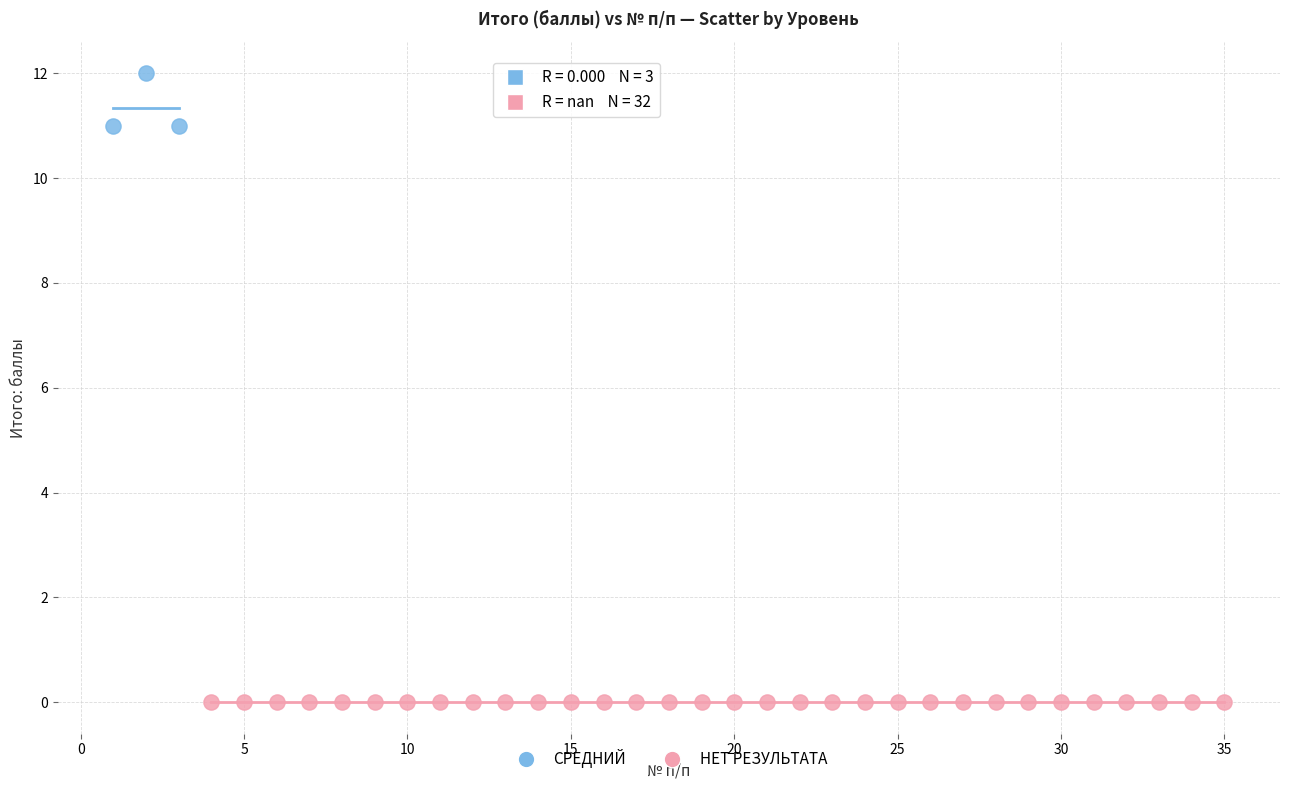

Which series contains the lowest Y value?

НЕТ РЕЗУЛЬТАТА